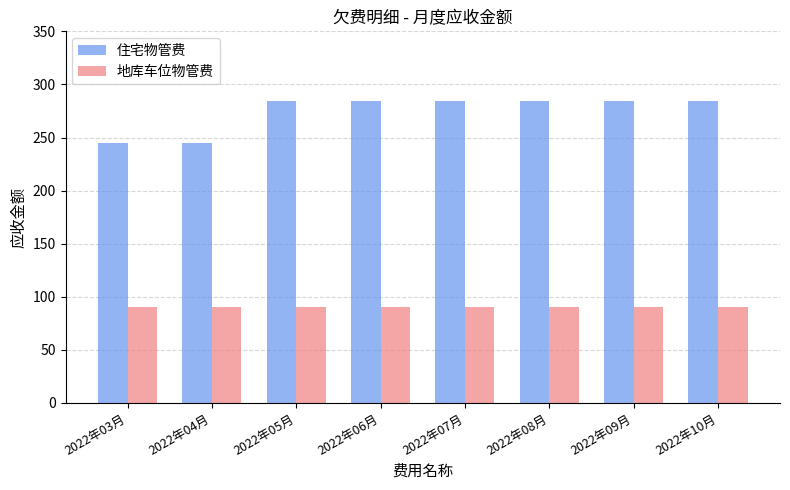

Are the bars horizontal?

No